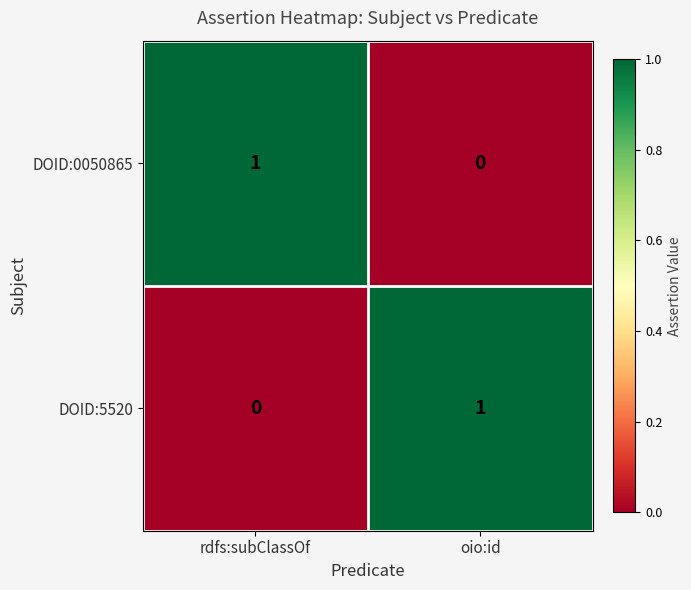

True or false: DOID:0050865 has a value of 0 at oio:id.

True